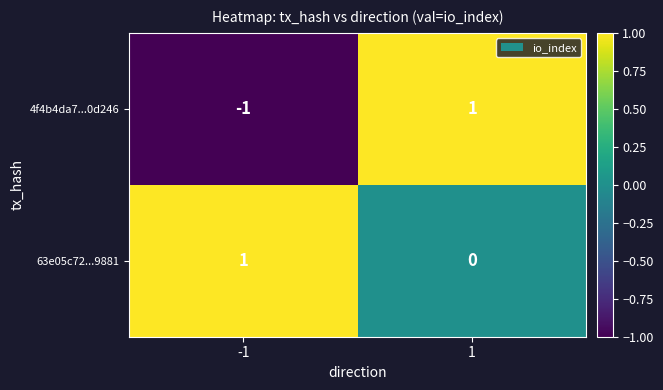

How many positive values does the 4f4b4da7...0d246 series have?

1